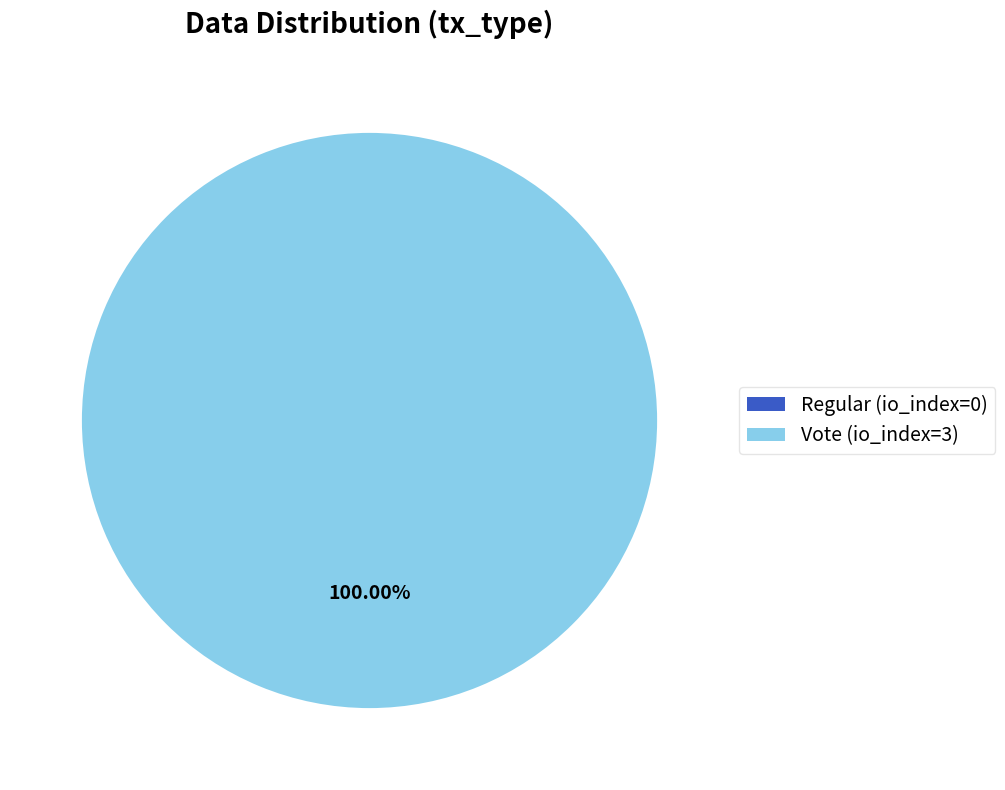

Which category accounts for the majority?

Vote (io_index=3)